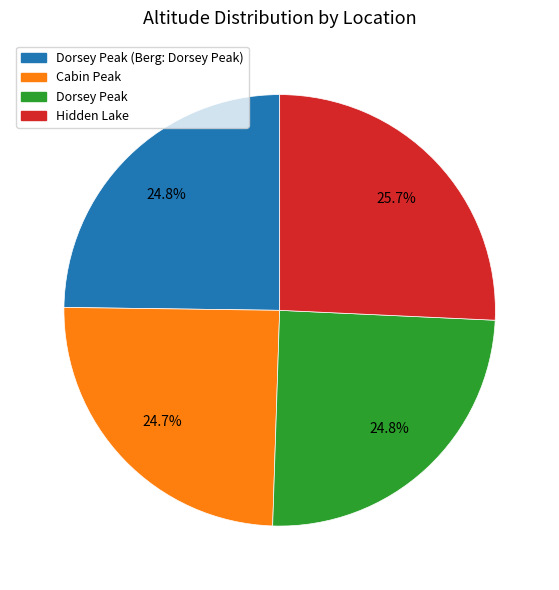

Is there a majority slice in this chart?

No